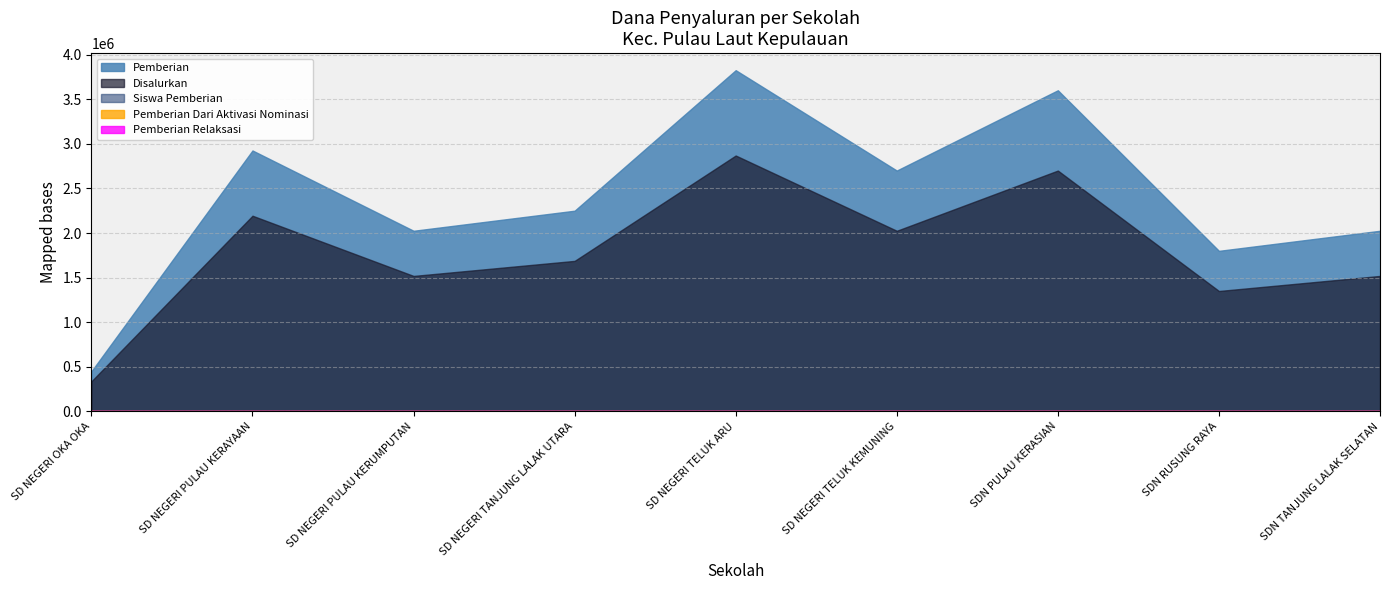

True or false: Pemberian Dari Aktivasi Nominasi and Siswa Pemberian cross at least once.

False